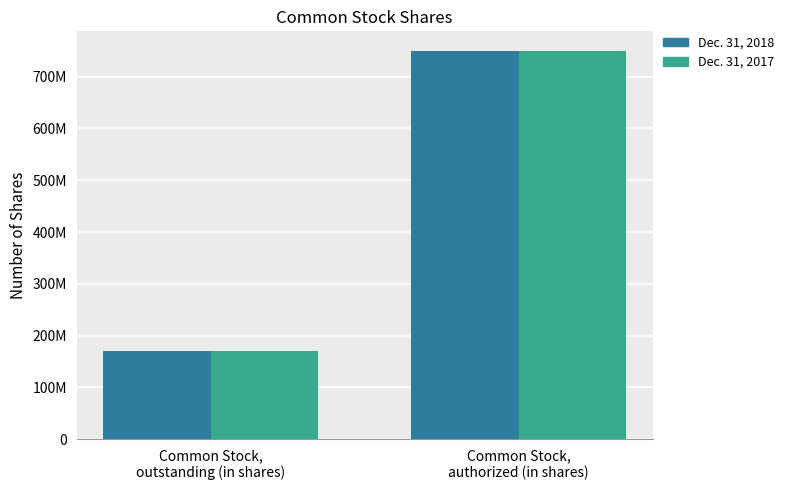

What position from the right is Common Stock,
outstanding (in shares)?

2